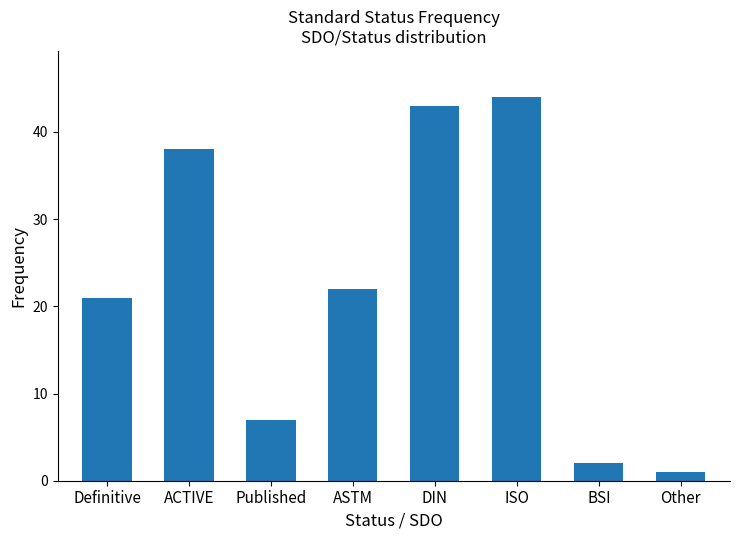

Does the chart contain stacked bars?

No